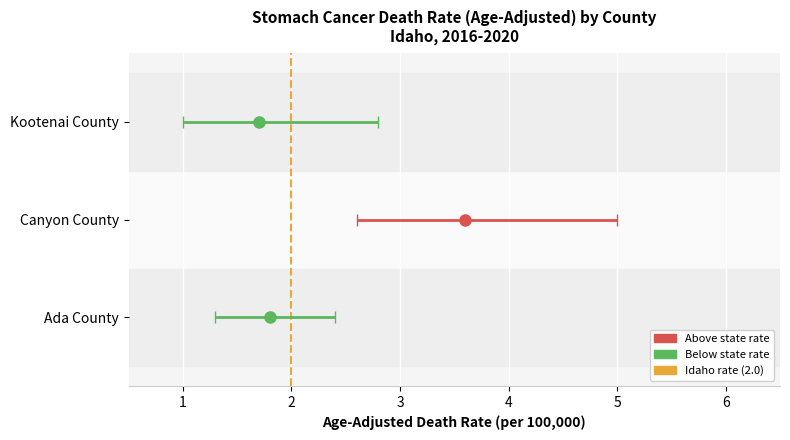

The Lower CI series shows 1.3 at Ada County. True or false?

True